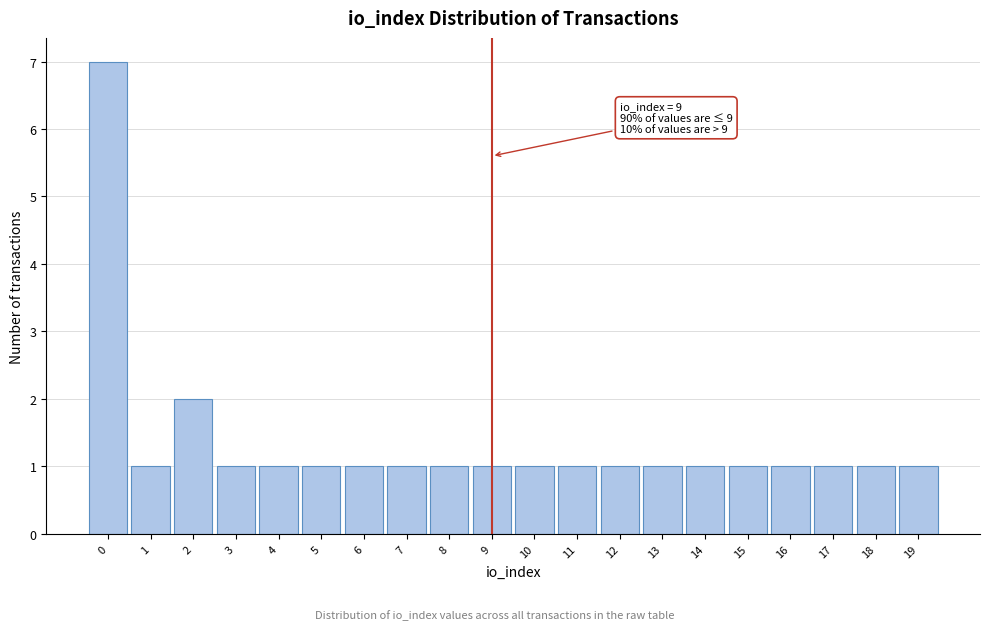

Reading right to left, transcribe all the data shown in this chart.

19=1	18=1	17=1	16=1	15=1	14=1	13=1	12=1	11=1	10=1	9=1	8=1	7=1	6=1	5=1	4=1	3=1	2=2	1=1	0=7